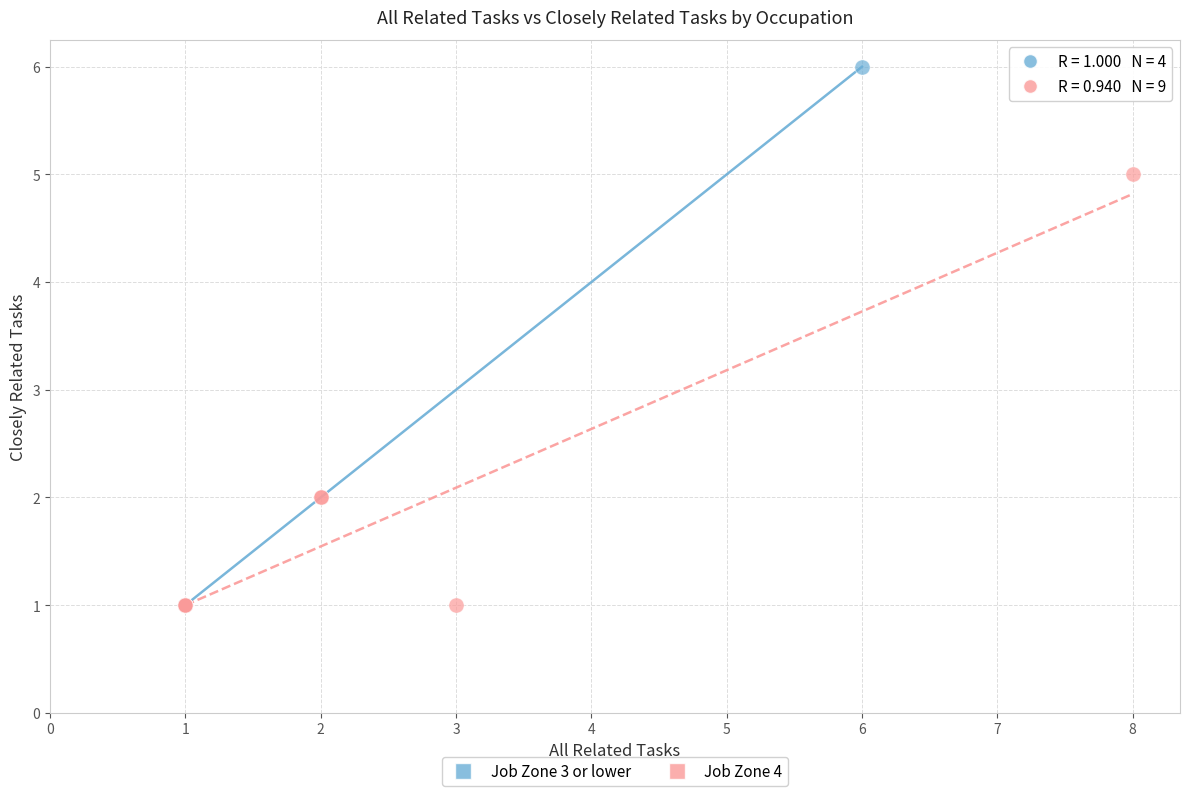

Which series has the largest Y range (max minus min)?

Job Zone 3 or lower